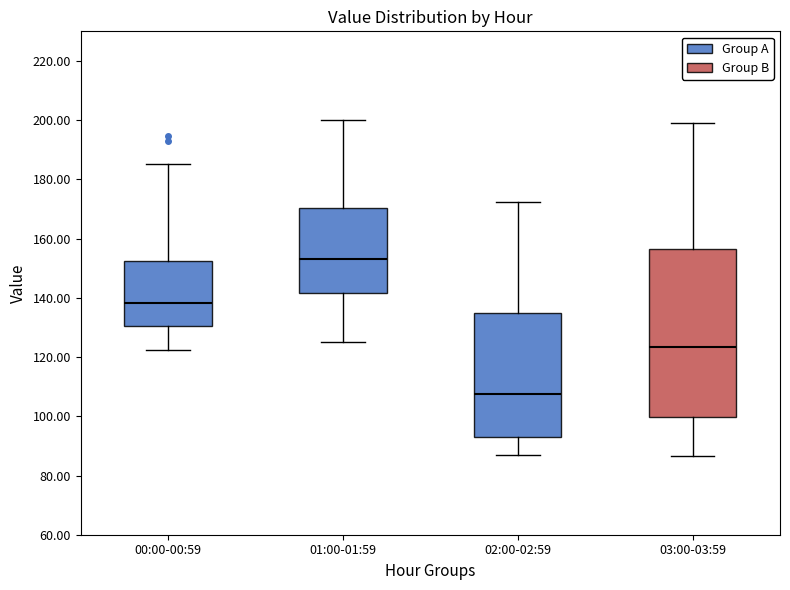

Where does the median line of the box for 01:00-01:59 sit on the y-axis? The values are not printed on the chart, so give them approximately, as read against the axis.

152